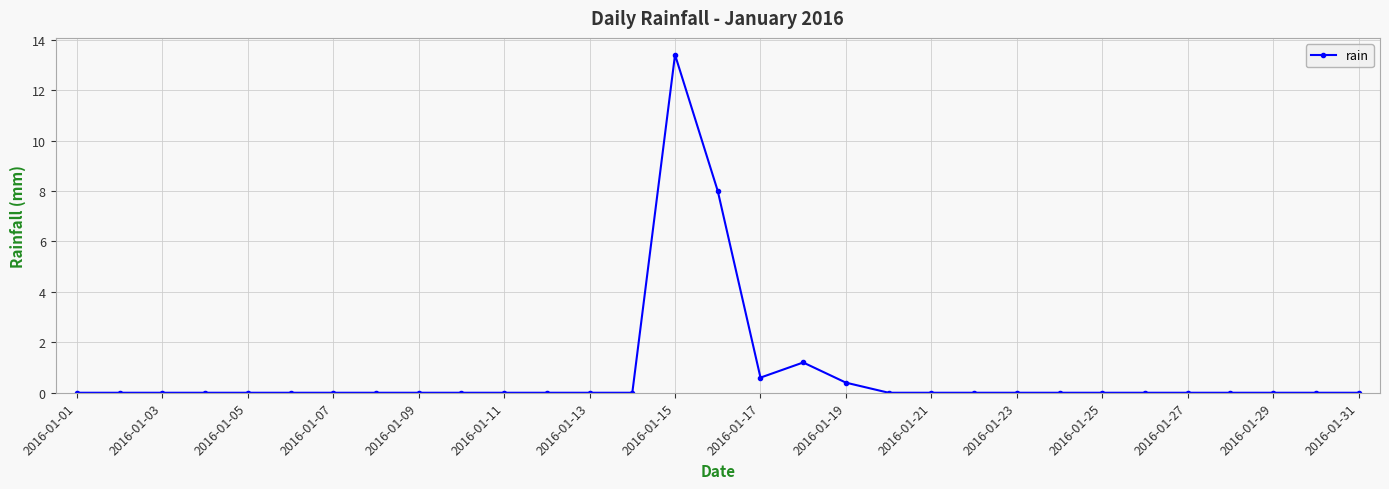

What is the greatest value displayed?

13.4